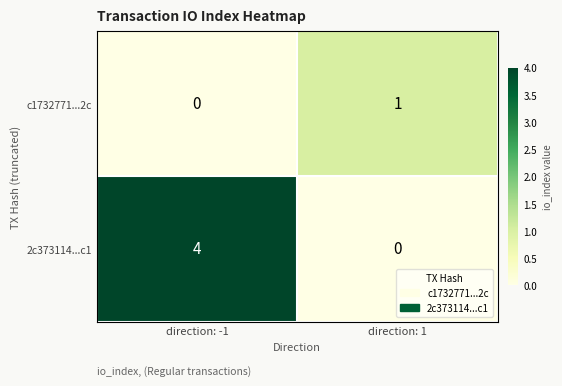

Which series has the widest spread of values?

2c373114...c1